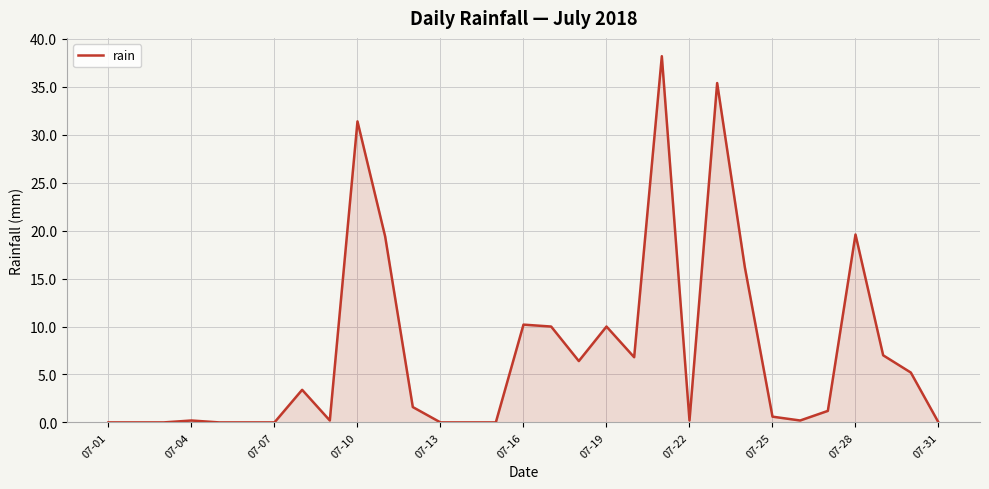

What is the maximum value shown in the chart?

38.2